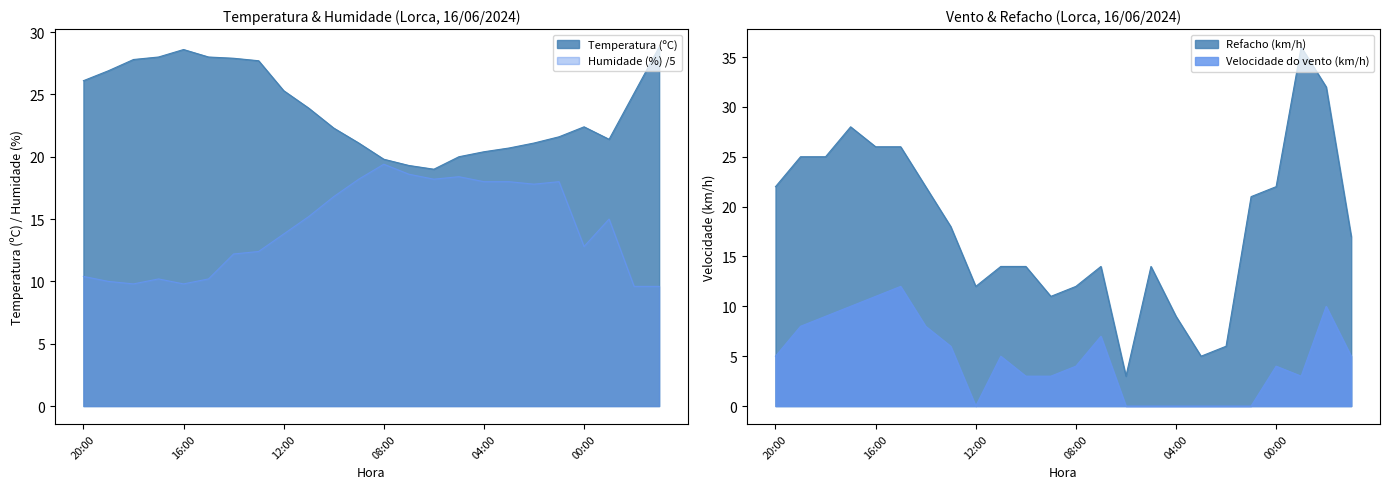

What is the sum of all Velocidade do vento (km/h) values?

113.0